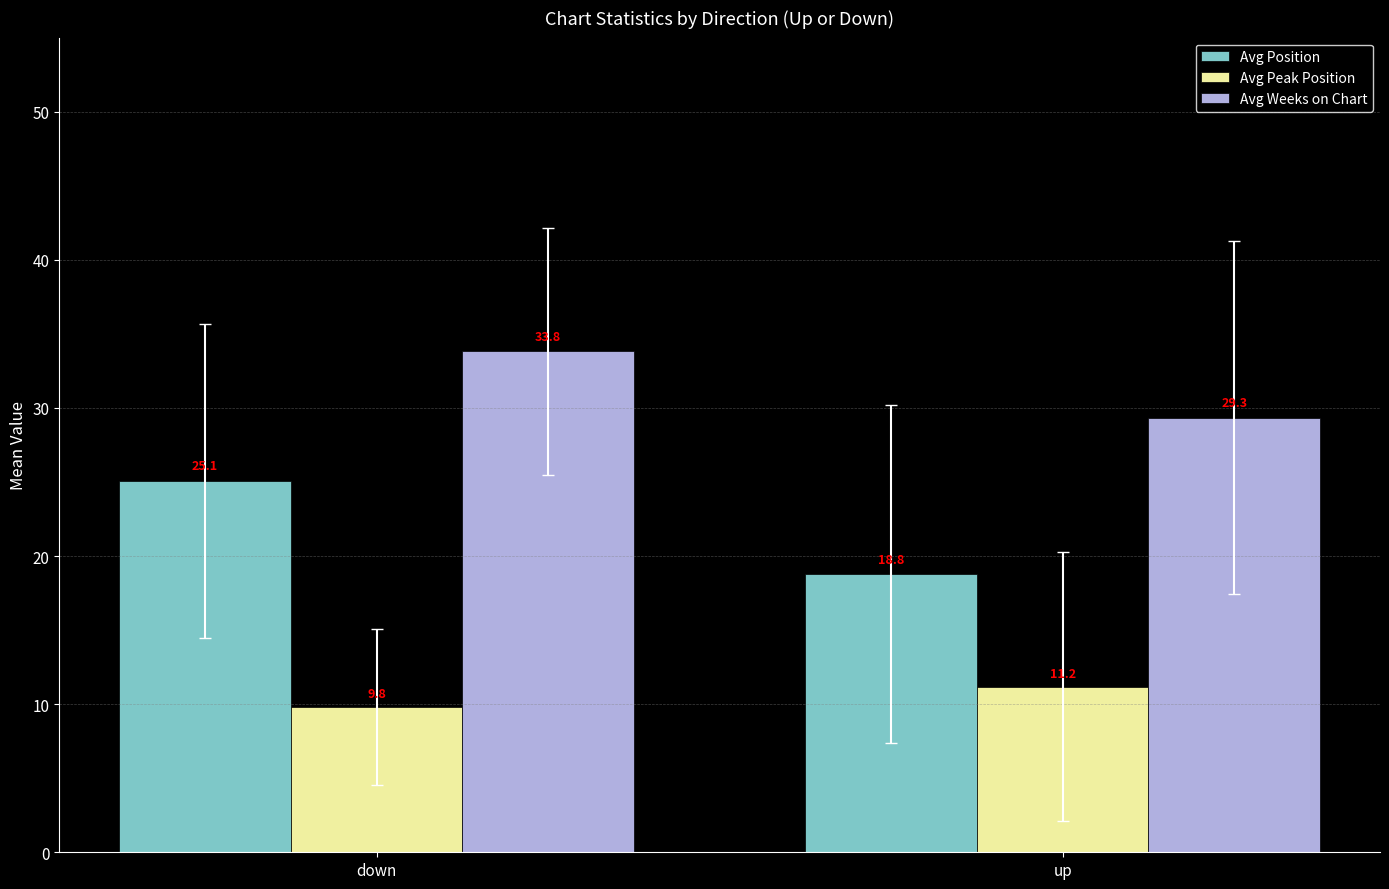

Which series has the largest total across all categories?

Avg Weeks on Chart